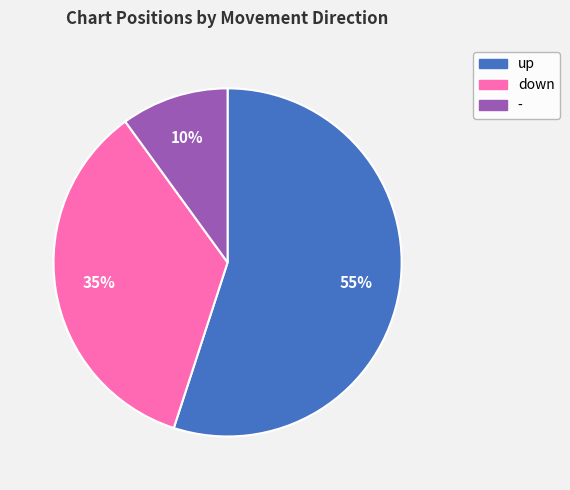

Is there a majority slice in this chart?

Yes